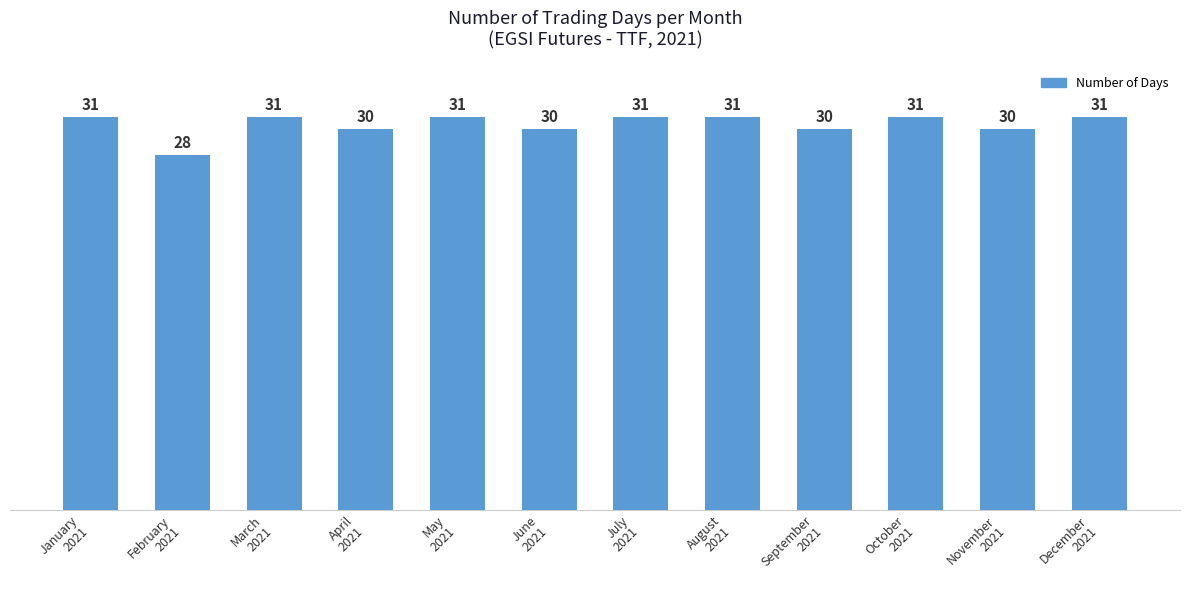

Which category has the lowest value across all series?

February
2021